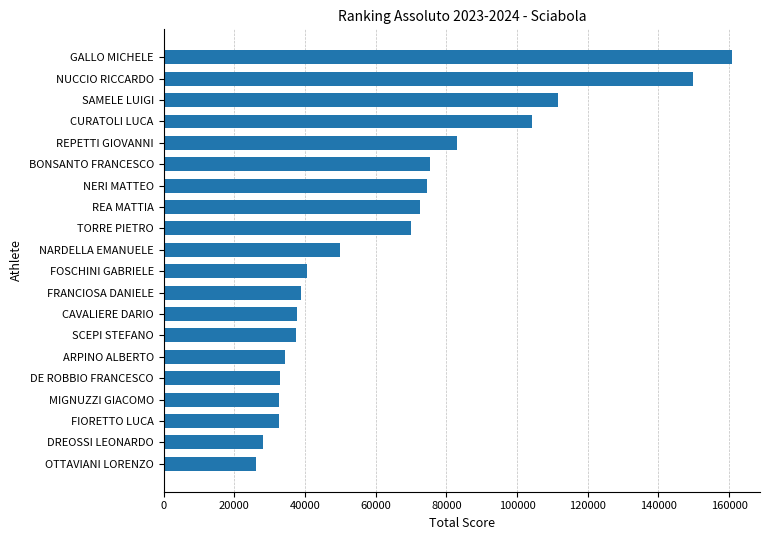

What is the change in value from FOSCHINI GABRIELE to GALLO MICHELE?

+120195.4